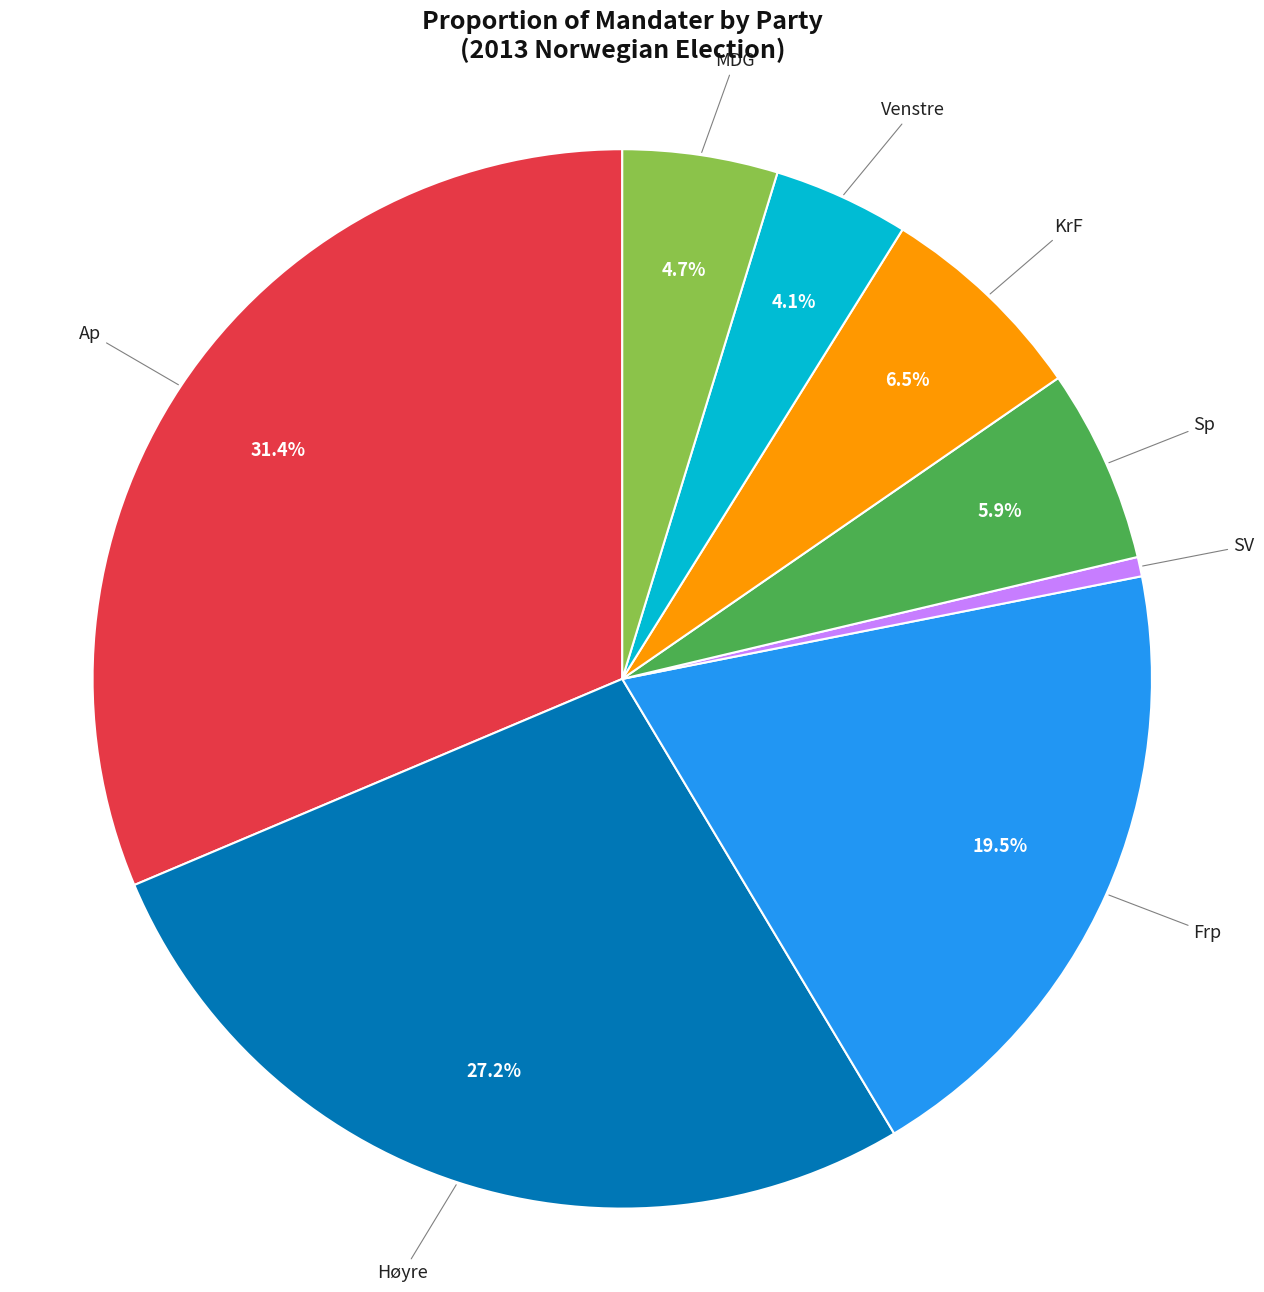

Between SV and Frp, which is larger?

Frp